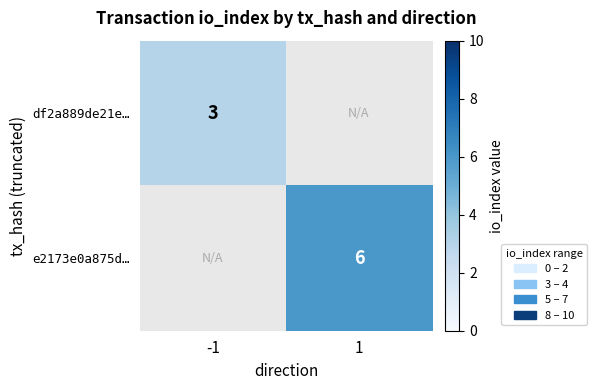

What is the maximum value shown in the chart?

6.0